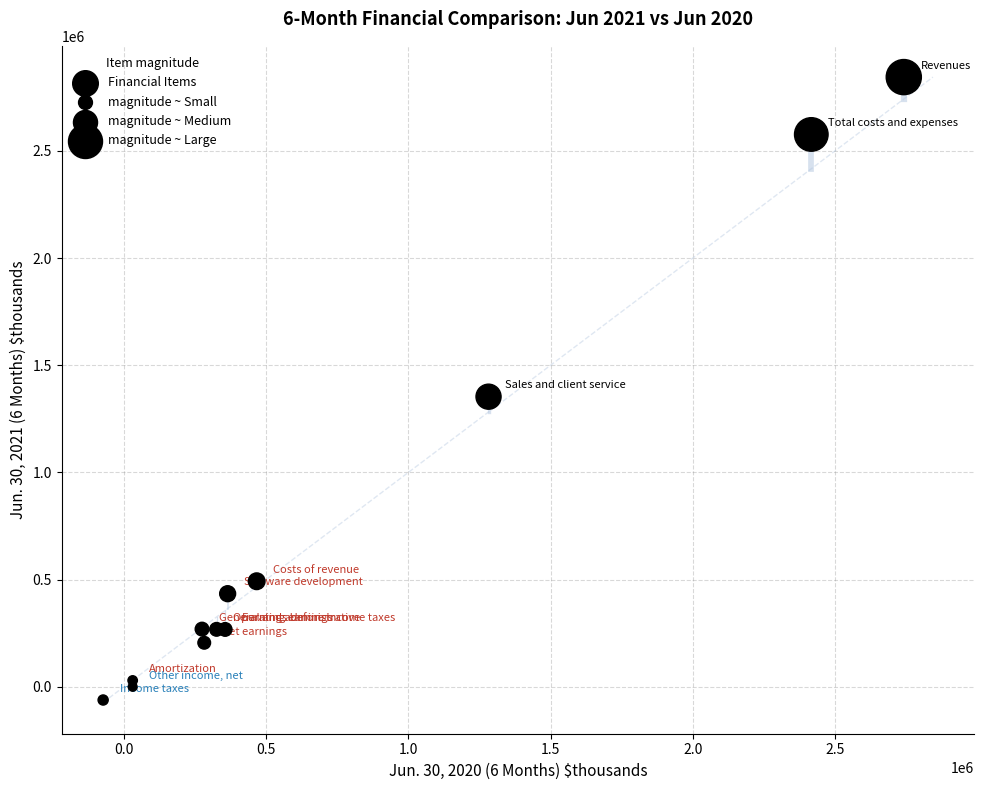

What Y value in the scatter plot is closest to 1391173?

1353253